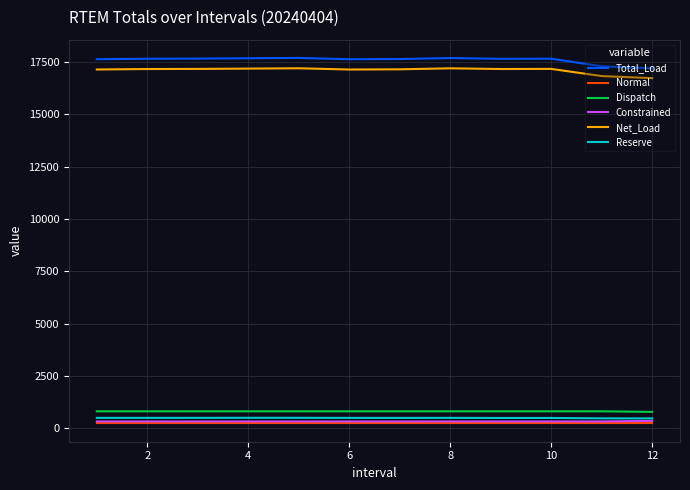

True or false: Constrained and Dispatch intersect in this chart.

False